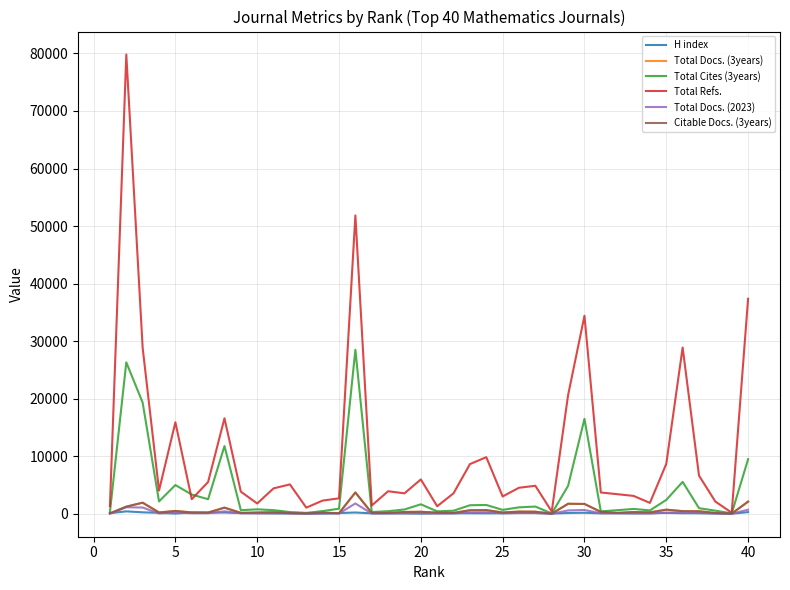

Which series has the largest range (max minus min)?

Total Refs.